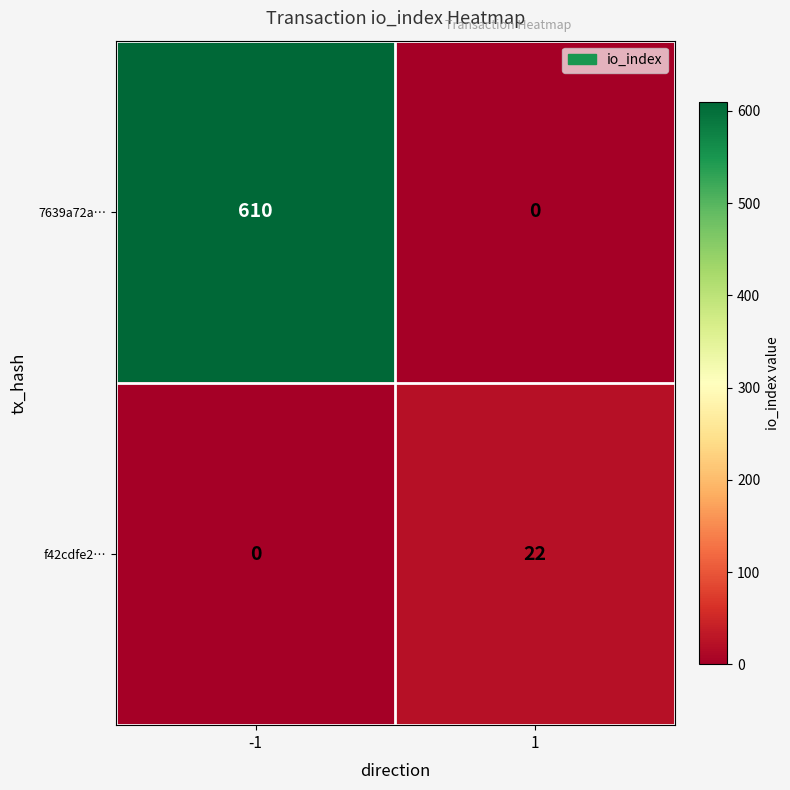

Reading right to left, extract all data points from this chart.

7639a72a…: 1=0	-1=610
f42cdfe2…: 1=22	-1=0